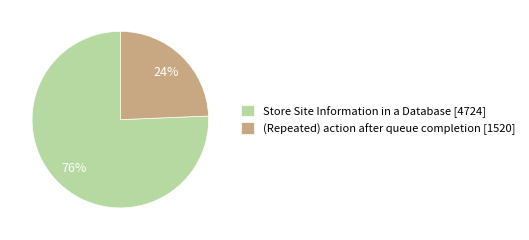

To the nearest percent, what is the combined percentage of (Repeated) action after queue completion [1520] and Store Site Information in a Database [4724]?

100%